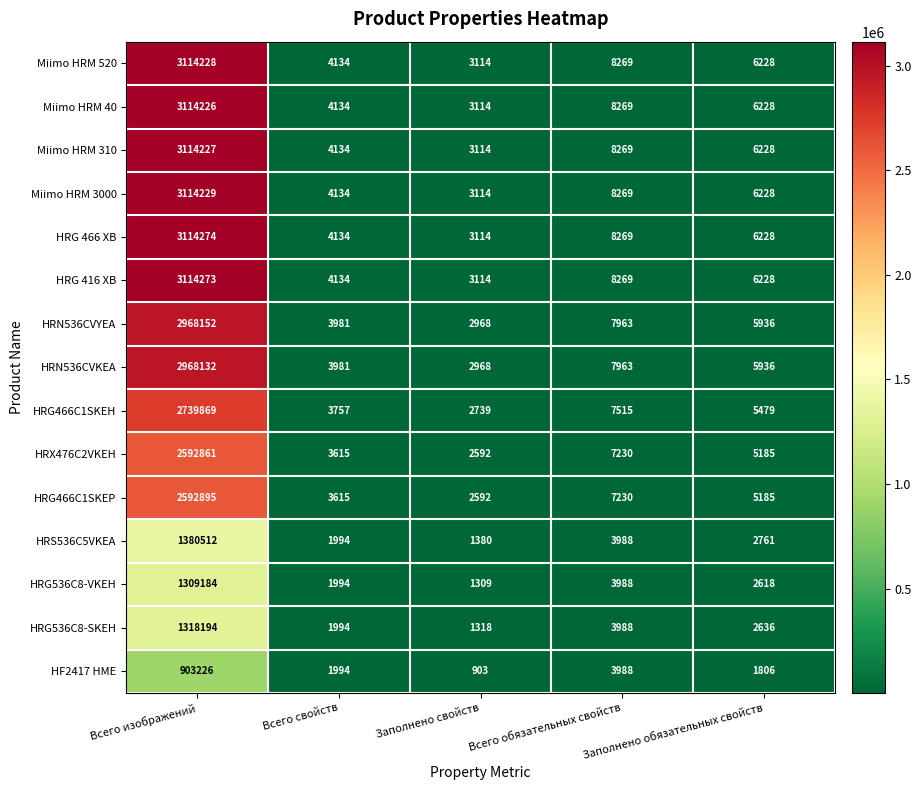

At which category is the sum across all series the highest?

Всего изображений